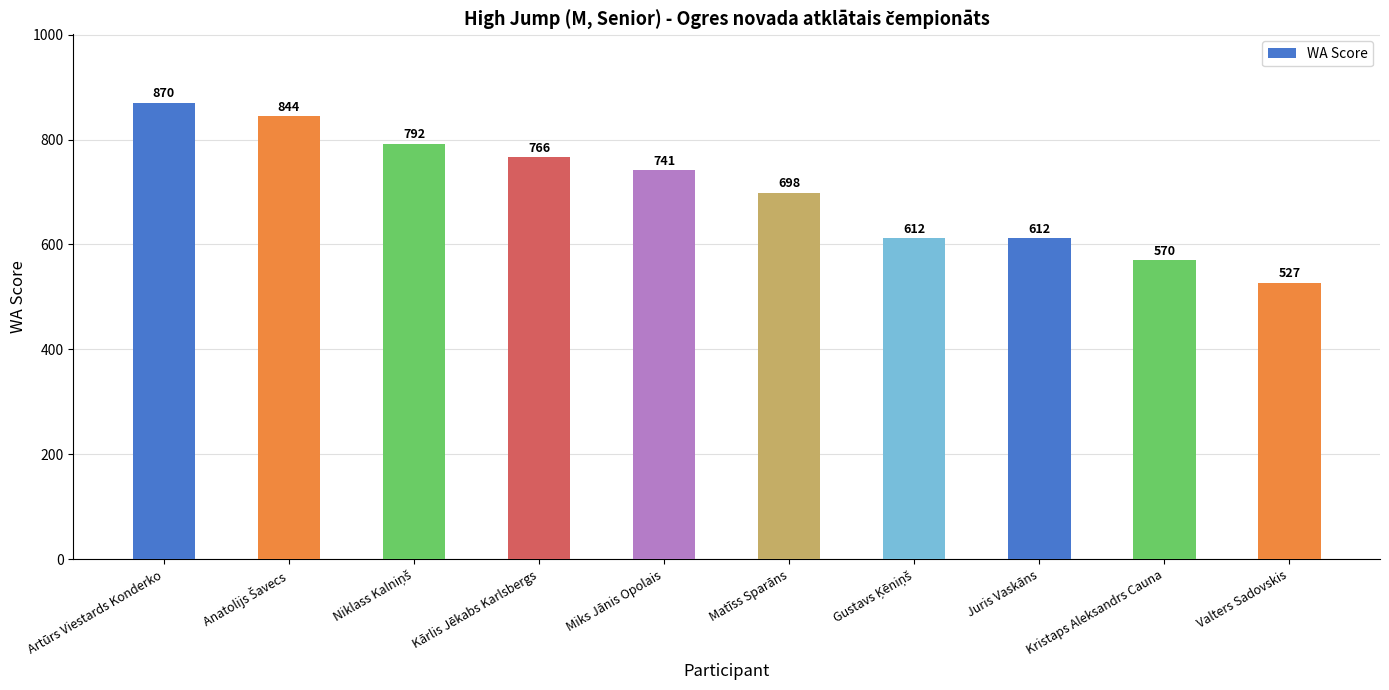

Are the bars grouped side by side (vs. stacked)?

No